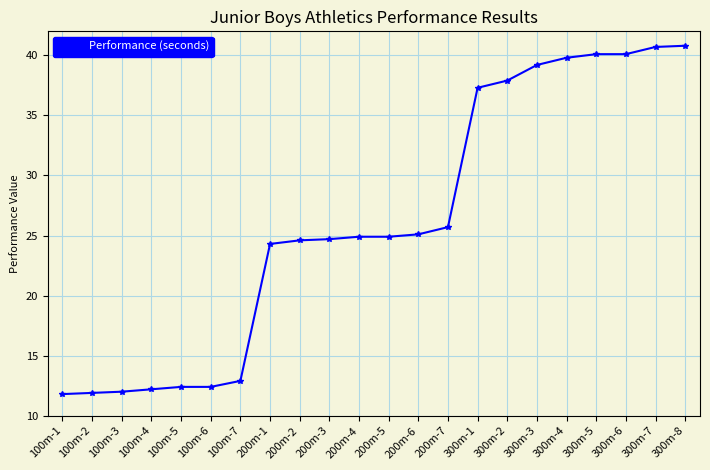

Is it true that the value at 200m-3 is 24.7?

True